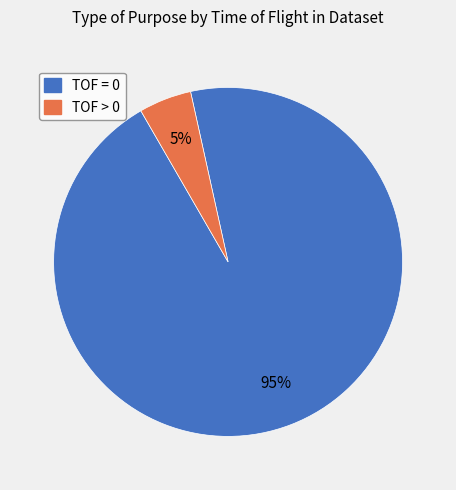

Is there a majority slice in this chart?

Yes